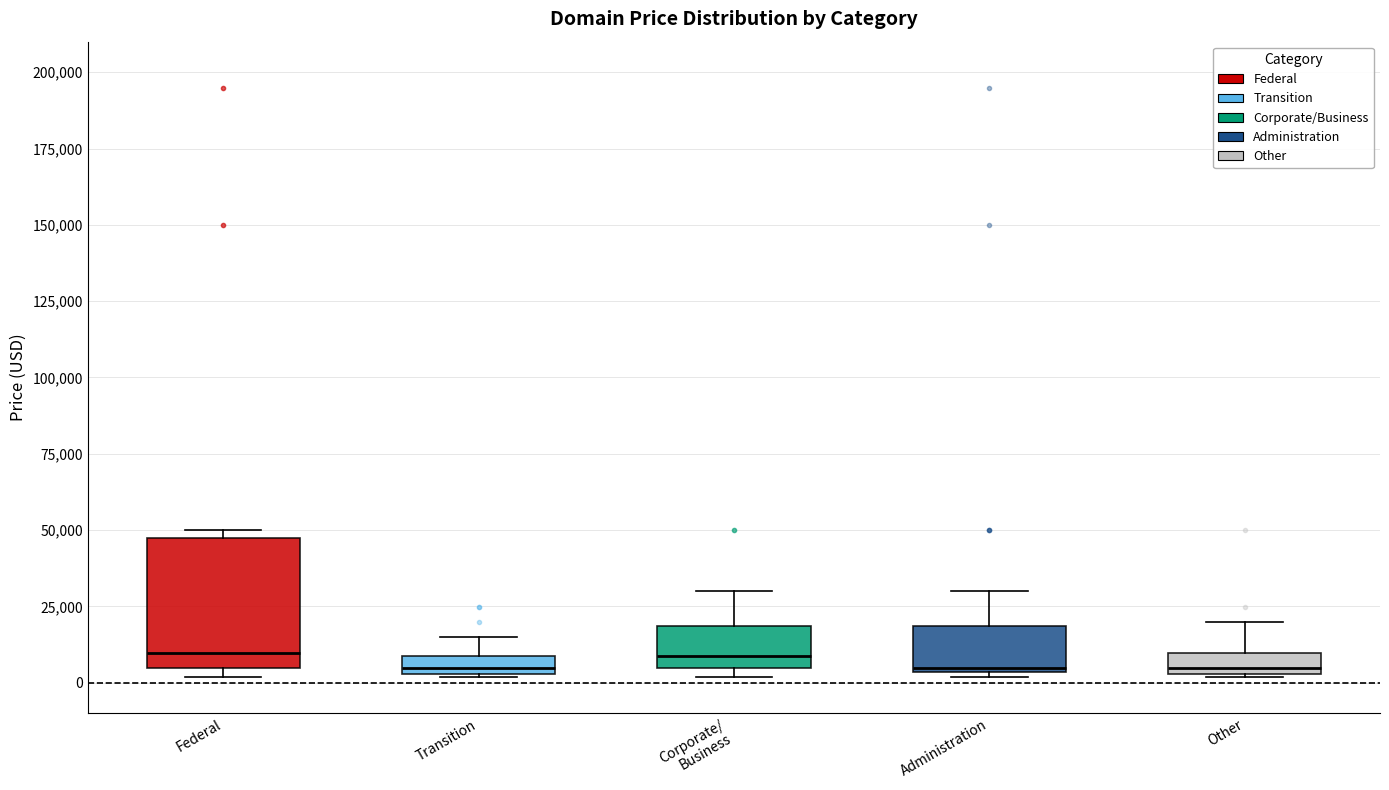

Where is the lower edge of the box for Federal on the y-axis? The values are not printed on the chart, so give them approximately, as read against the axis.

5000